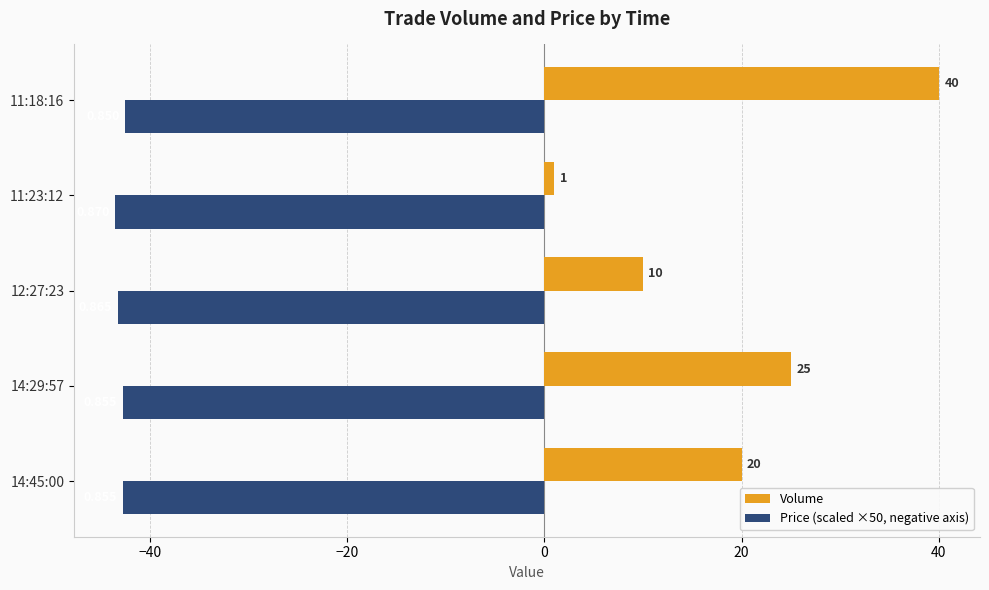

Which series has the largest total across all categories?

Volume